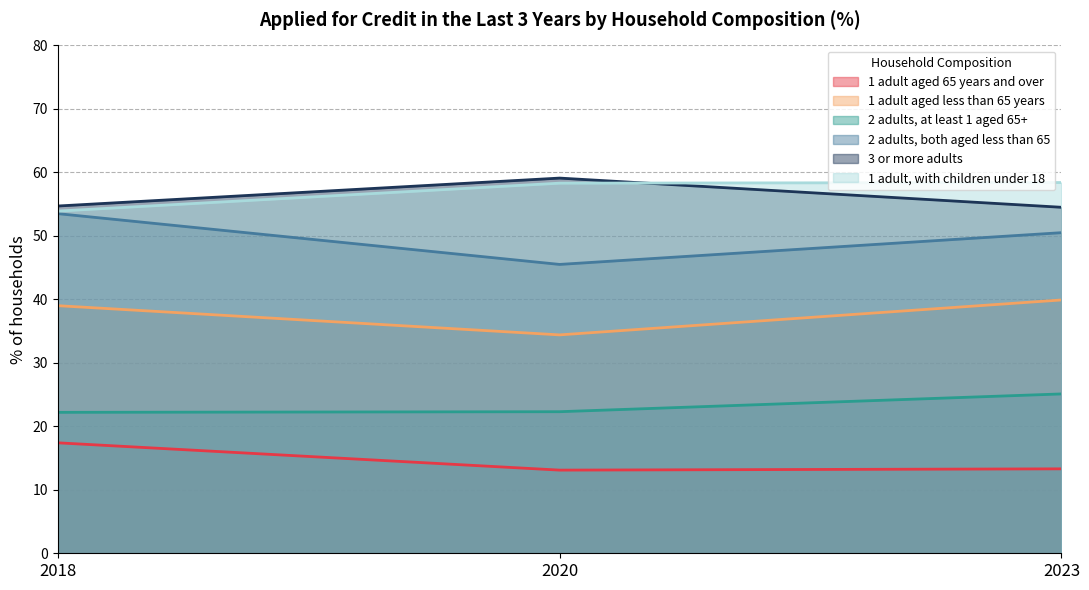

The 1 adult aged less than 65 years series shows 14.5 at 2018. True or false?

False